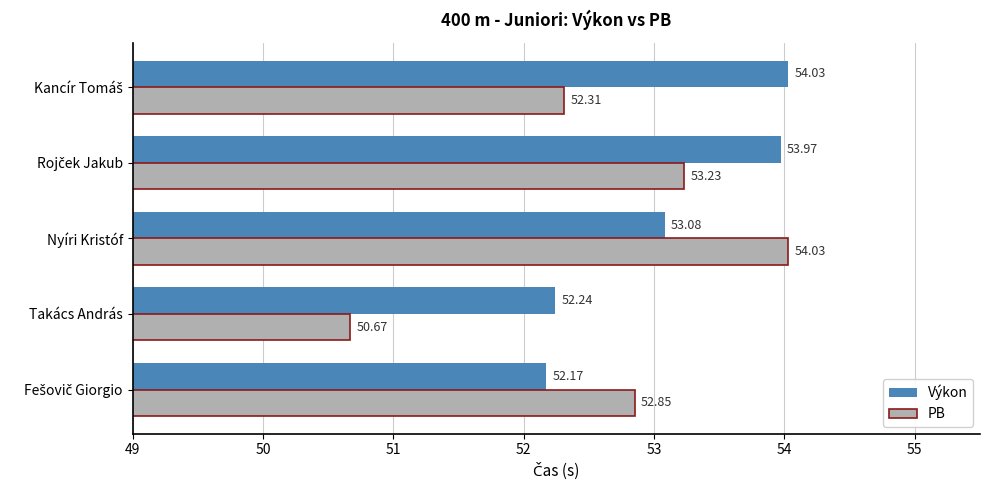

What is the lowest value of the PB series?

50.7